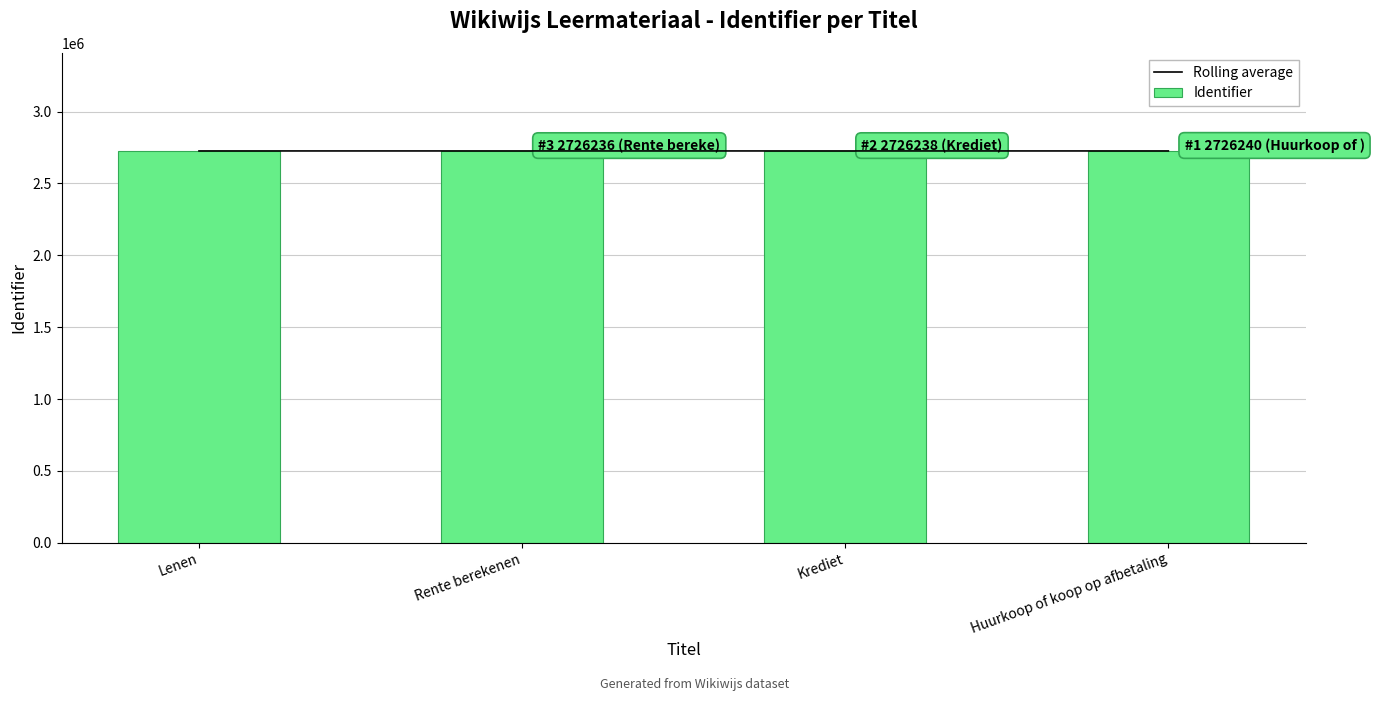

Rank the series by their maximum value, from lowest to highest.

Rolling average, Identifier